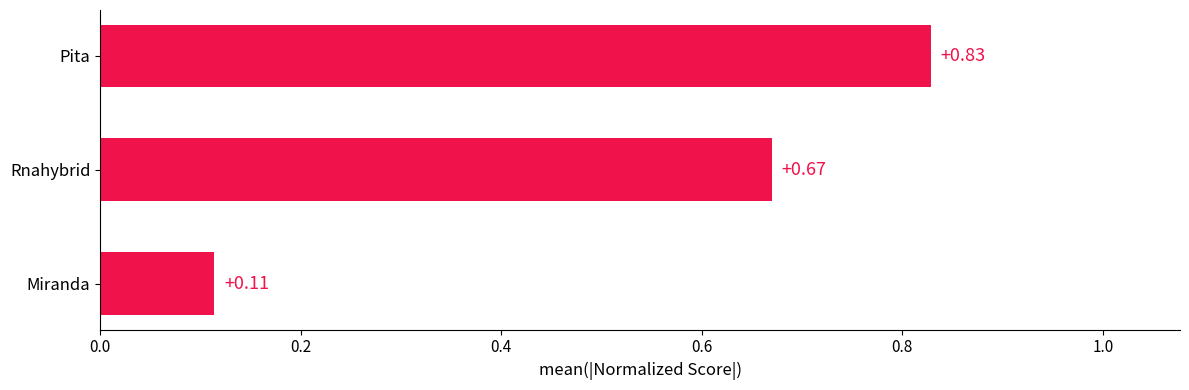

What is the change in value from Miranda to Pita?

+0.7